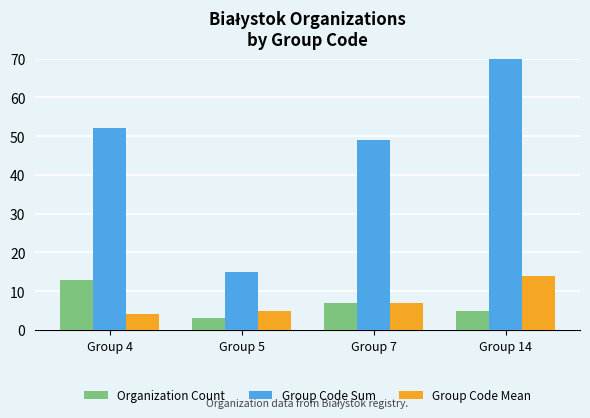

Which category has the lowest value in the Group Code Mean series?

Group 4